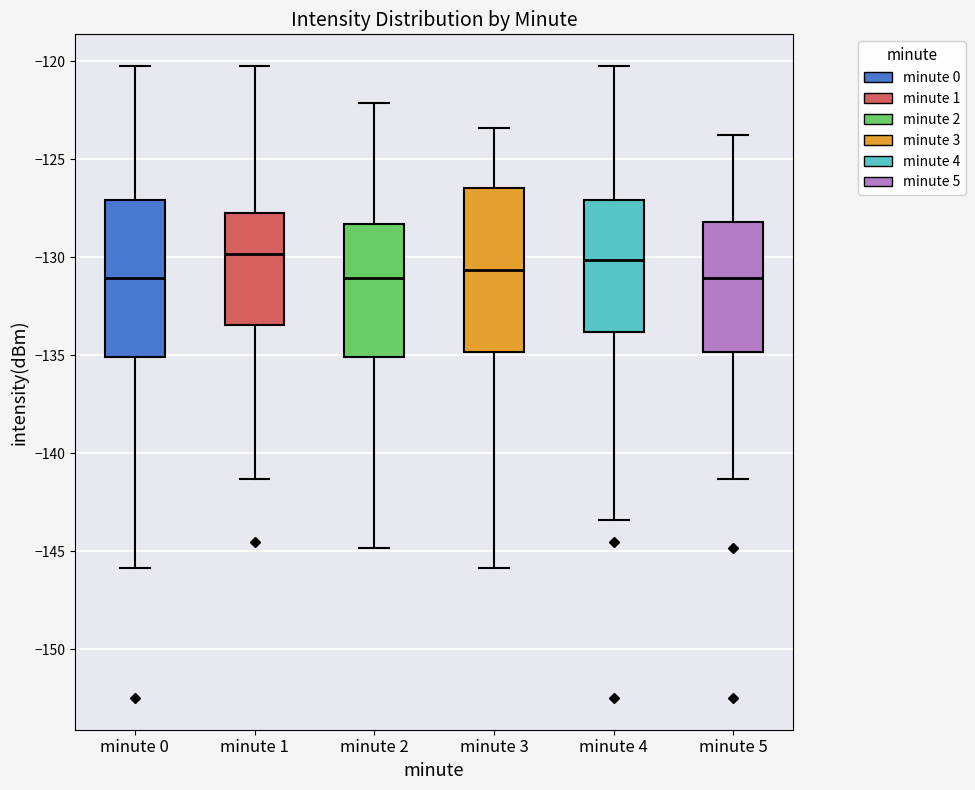

Reading left to right, read every box against the y-axis: the position of its median line, the range the box covers, and the ends of its whiskers. The values are not printed on the chart, so give them approximately, as read against the axis.

minute 0: median -131.0, box -135.0 to -127.0, whiskers -146.0 to -120.5
minute 1: median -130.0, box -133.5 to -127.5, whiskers -141.5 to -120.5
minute 2: median -131.0, box -135.0 to -128.5, whiskers -145.0 to -122.0
minute 3: median -130.5, box -135.0 to -126.5, whiskers -146.0 to -123.5
minute 4: median -130.0, box -134.0 to -127.0, whiskers -143.5 to -120.5
minute 5: median -131.0, box -135.0 to -128.0, whiskers -141.5 to -124.0